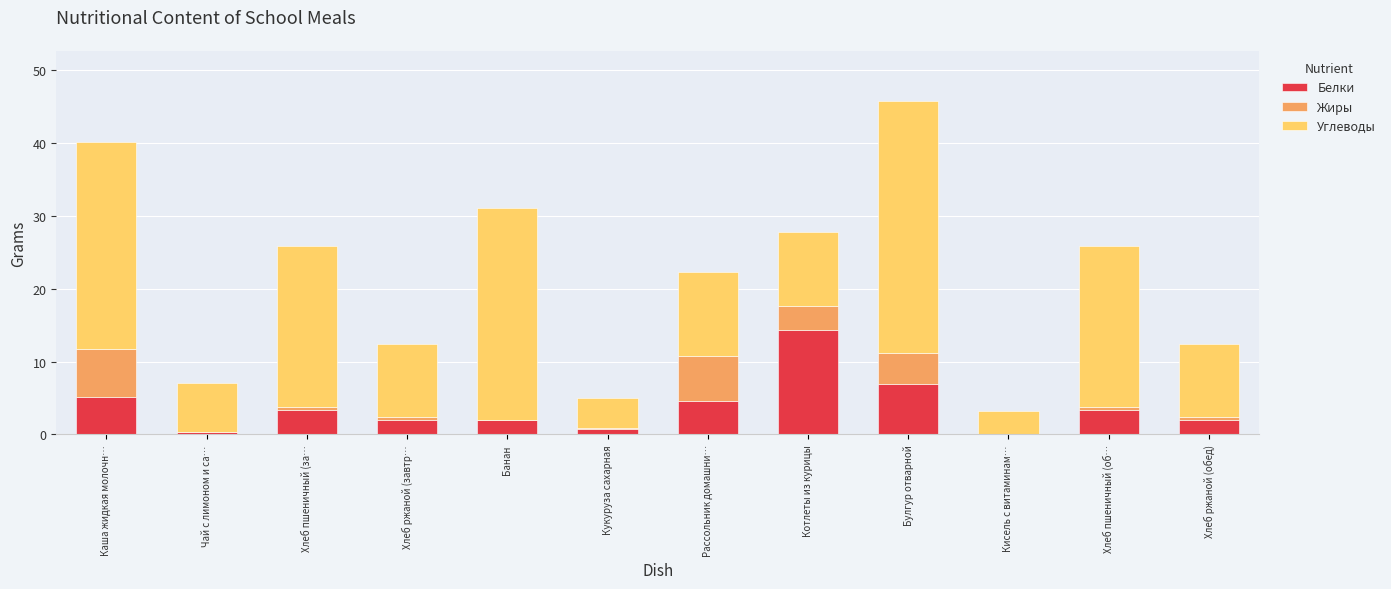

Which category has the highest value in the Белки series?

Котлеты из курицы